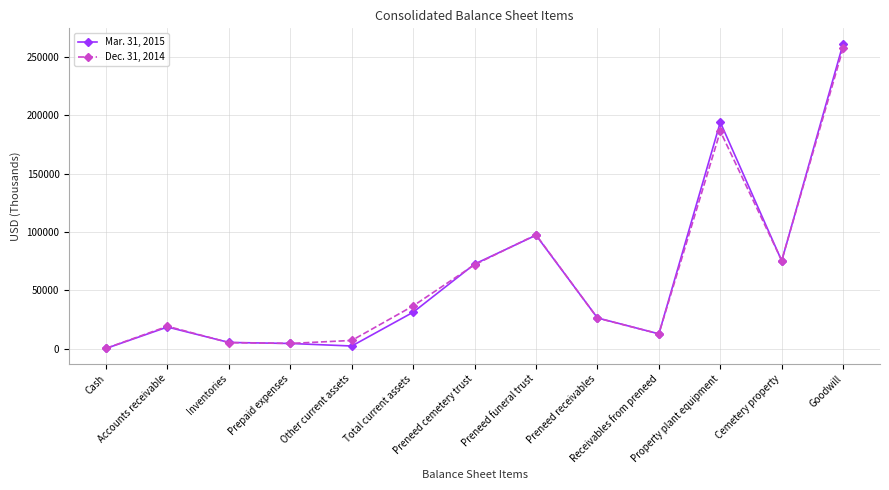

How many interior local valleys does the Dec. 31, 2014 series have?

3